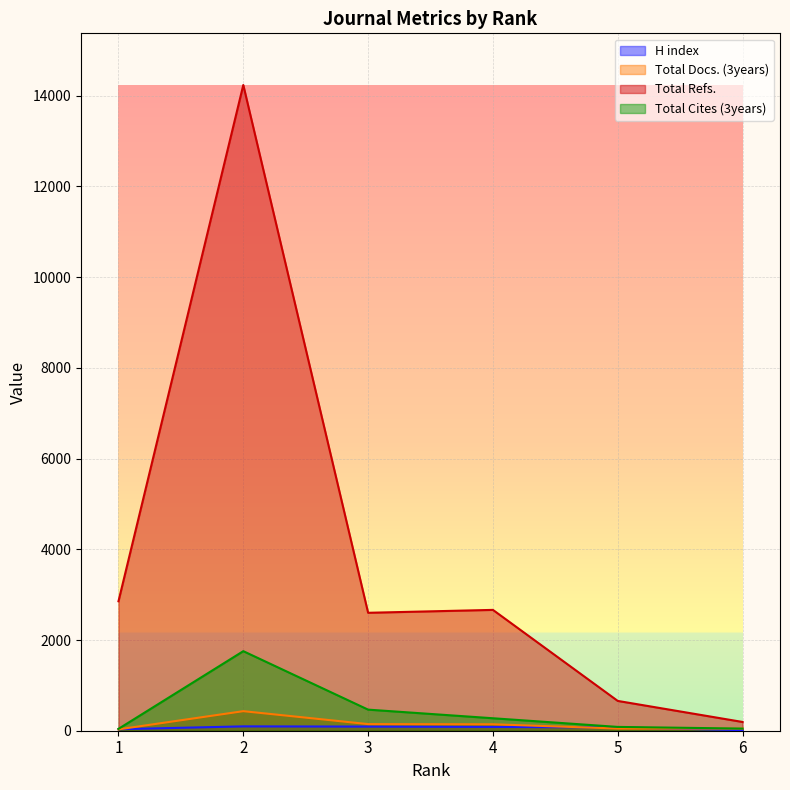

How many data points in Total Cites (3years) are above 275?

2